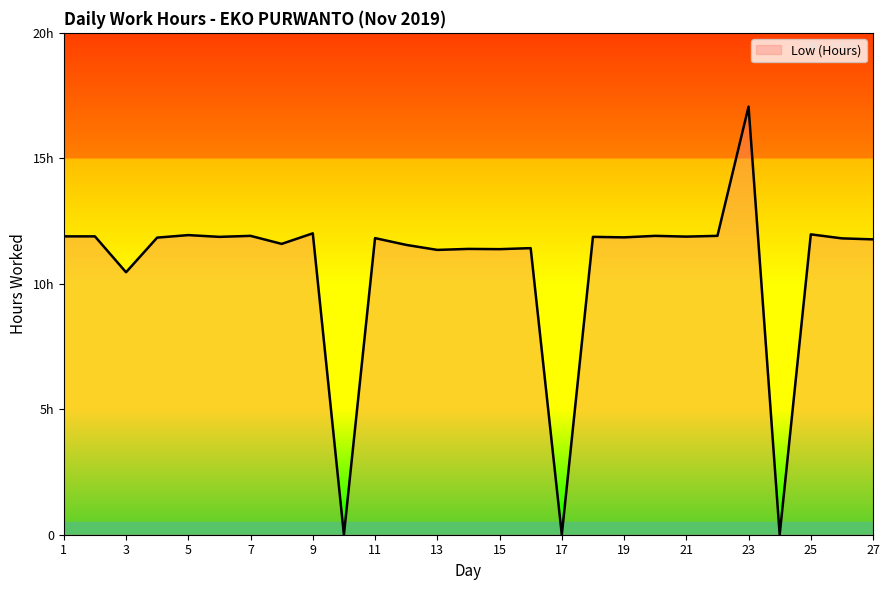

Is this an area chart (filled region under the line)?

Yes